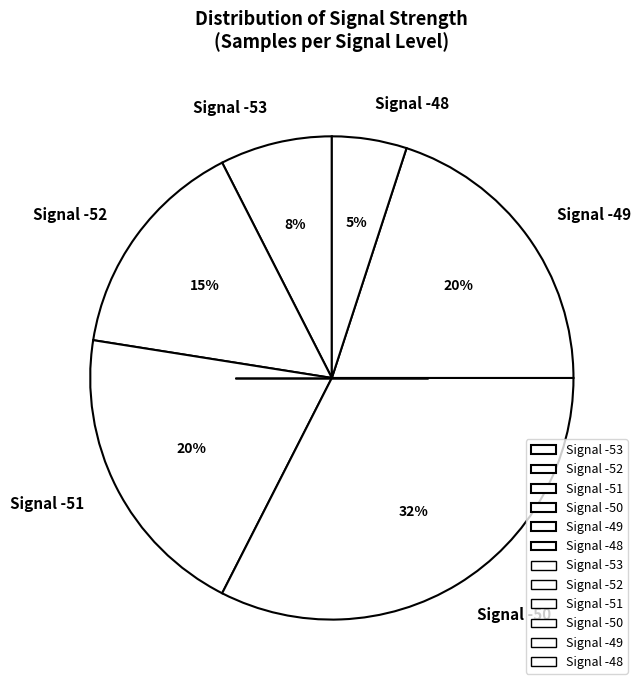

To the nearest percent, what is the average slice percentage?

17%